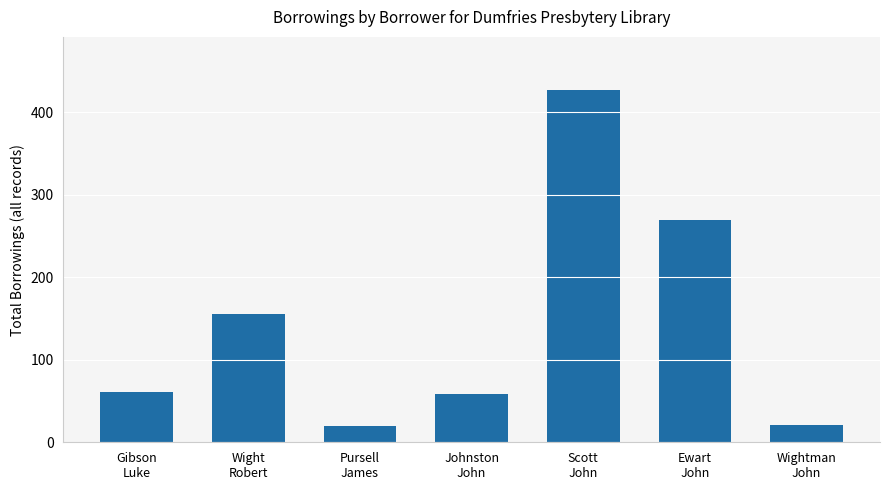

What is the value of the 5th bar from the left?

427